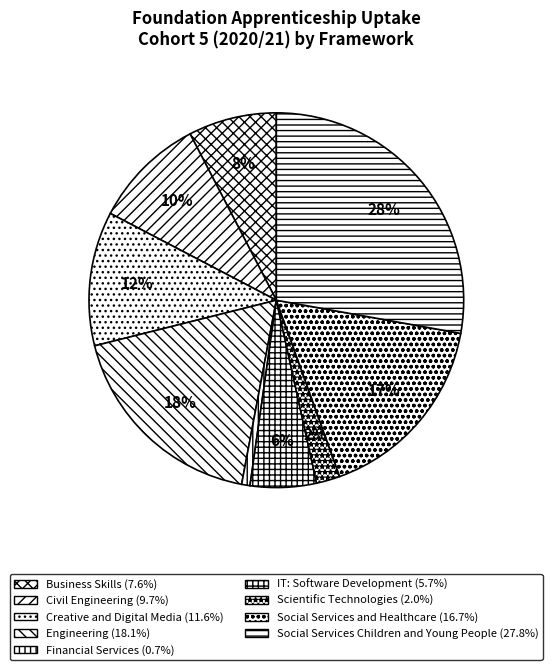

Does Business Skills represent more than half of the total?

No